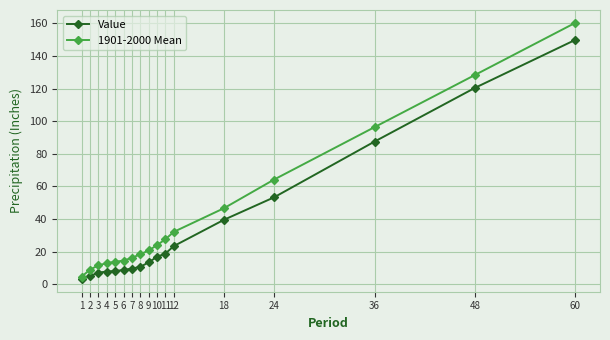

At which label does 1901-2000 Mean first exceed 20?

9